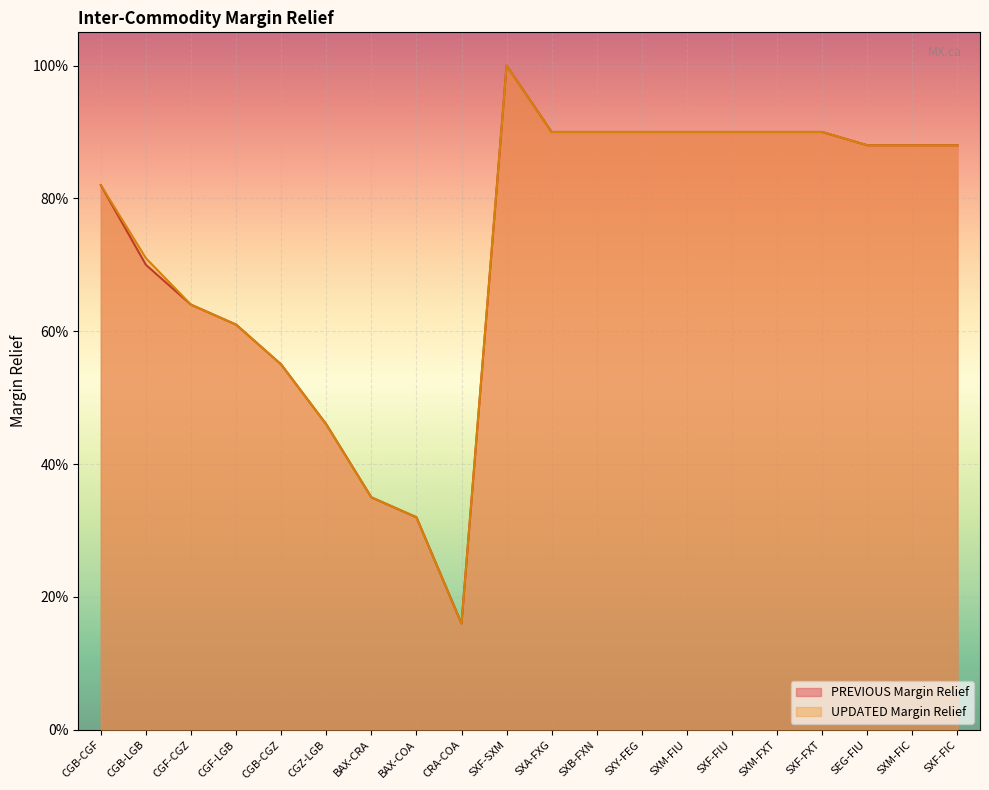

What is the difference between the second highest and minimum values in the UPDATED Margin Relief series?

0.7